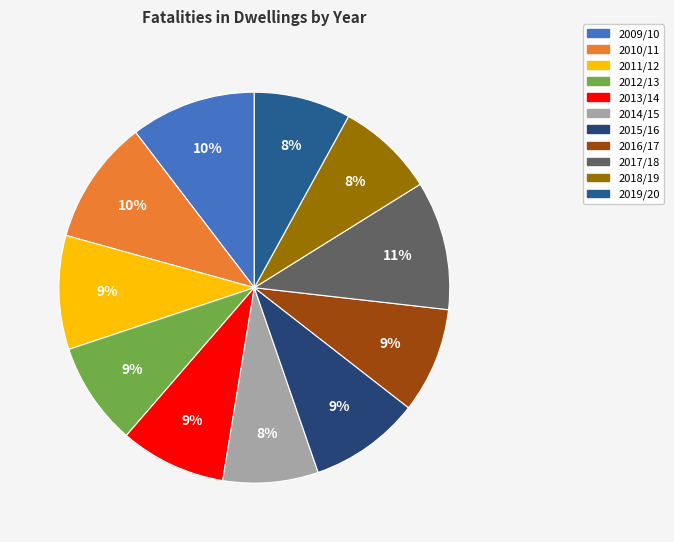

To the nearest percent, what portion does 2011/12 represent?

9%